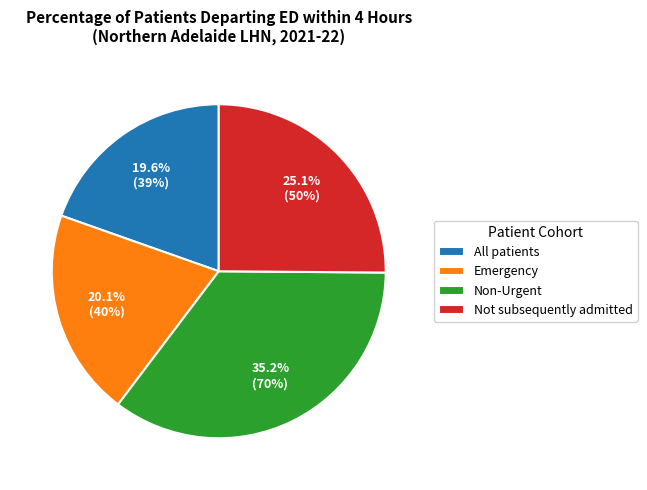

Rank the categories by value from highest to lowest.

Non-Urgent, Not subsequently admitted, Emergency, All patients